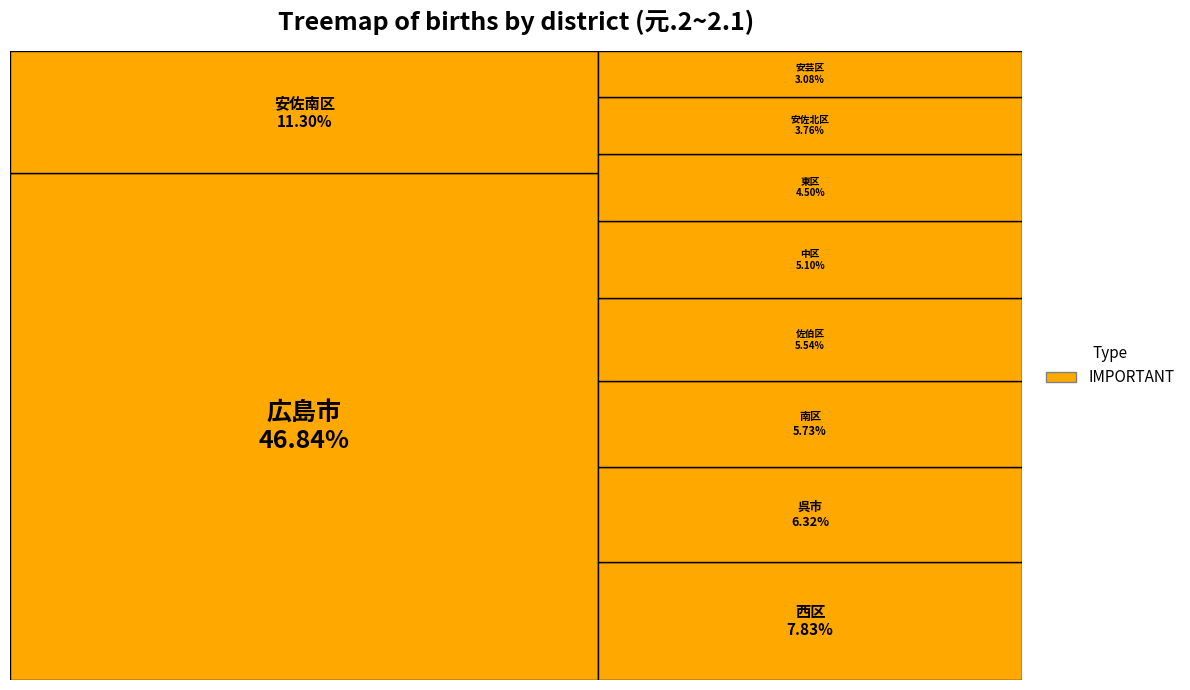

What is the largest slice in the pie chart?

広島市